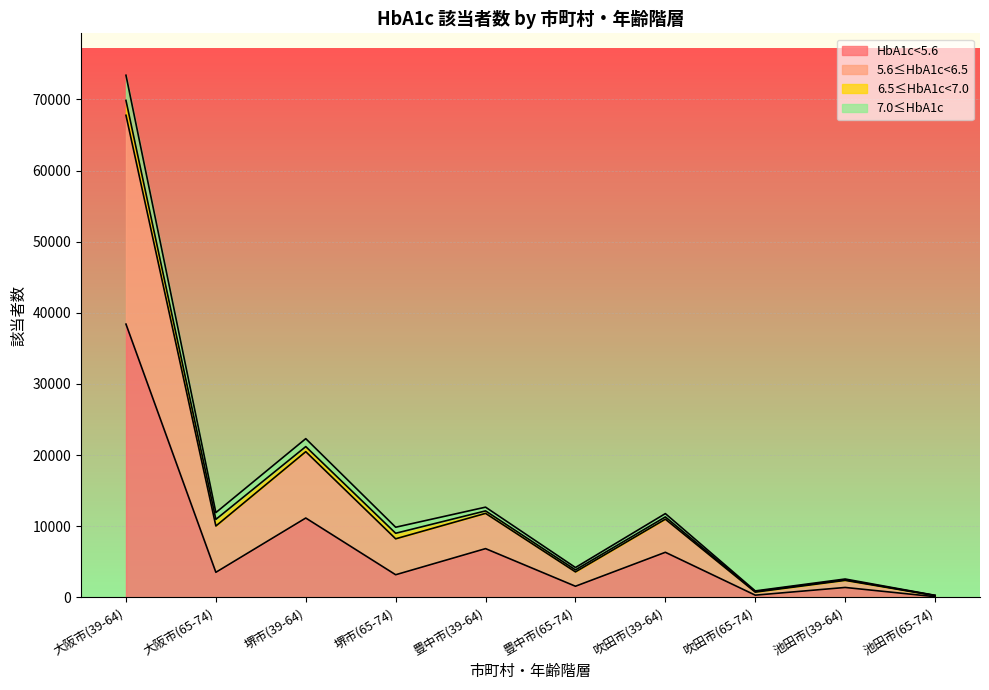

What is the label of the 1st point from the left?

大阪市(39-64)